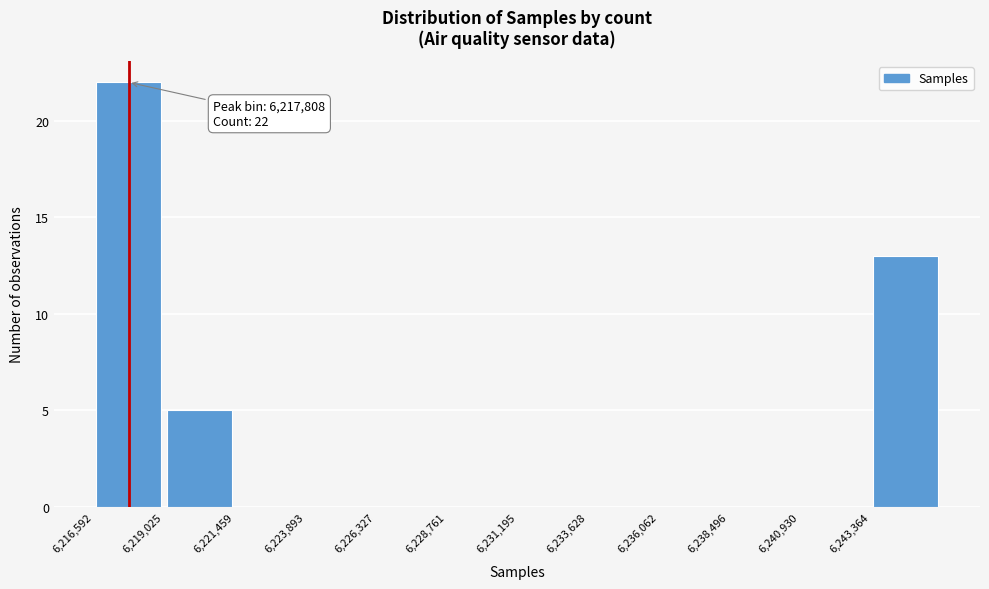

Over which range of the x-axis is the bar tallest?

6216500 to 6219000